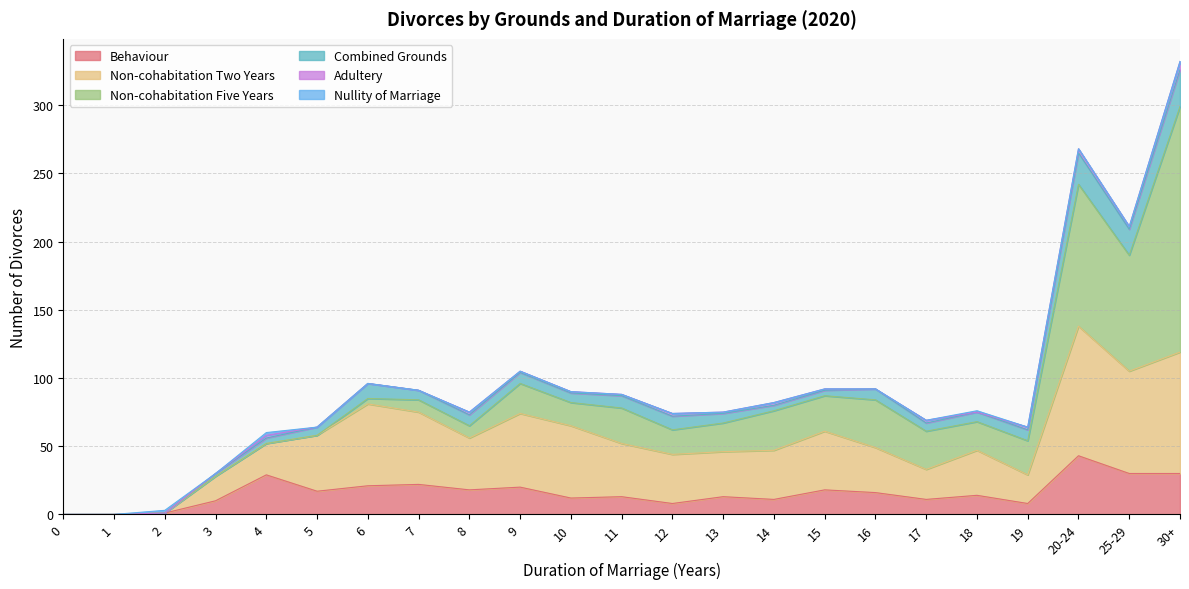

How many values in Non-cohabitation Five Years are above zero?

17